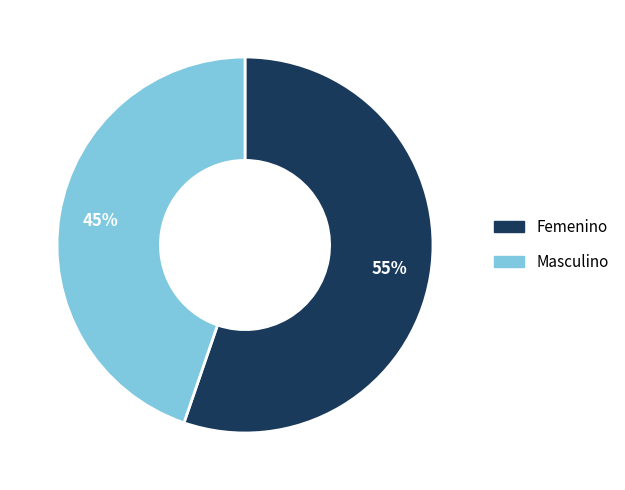

Do Femenino and Masculino together represent more than half of the pie?

Yes